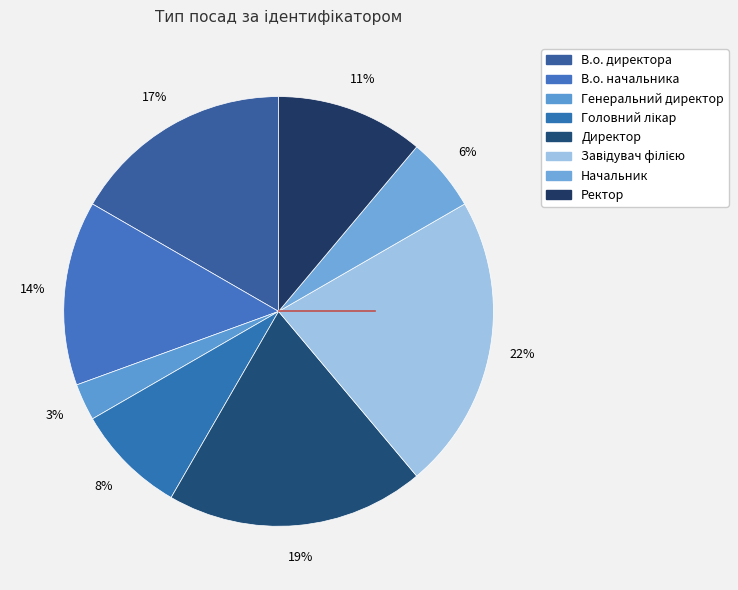

True or false: Директор accounts for 19% of the total.

True